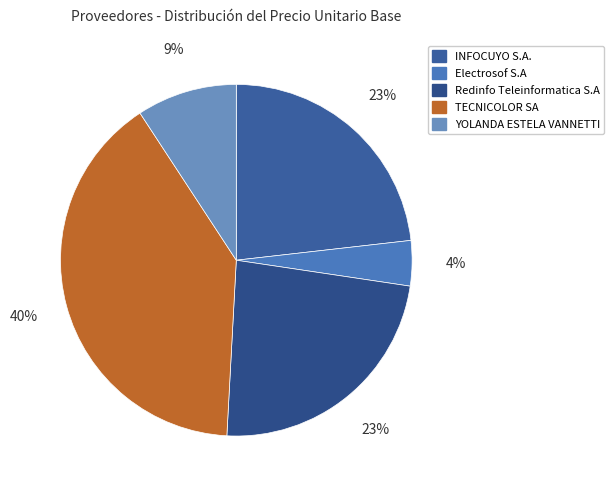

Is Electrosof S.A the majority of the pie?

No